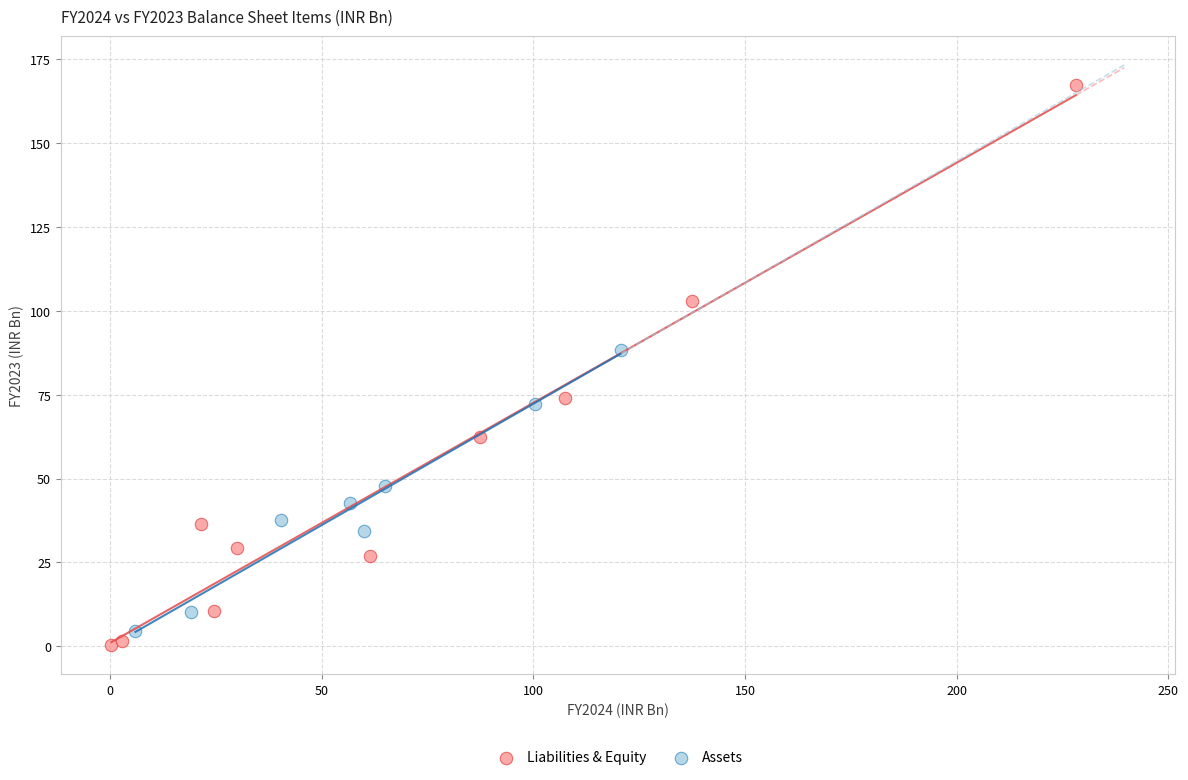

Which series reaches the maximum Y coordinate?

Liabilities & Equity